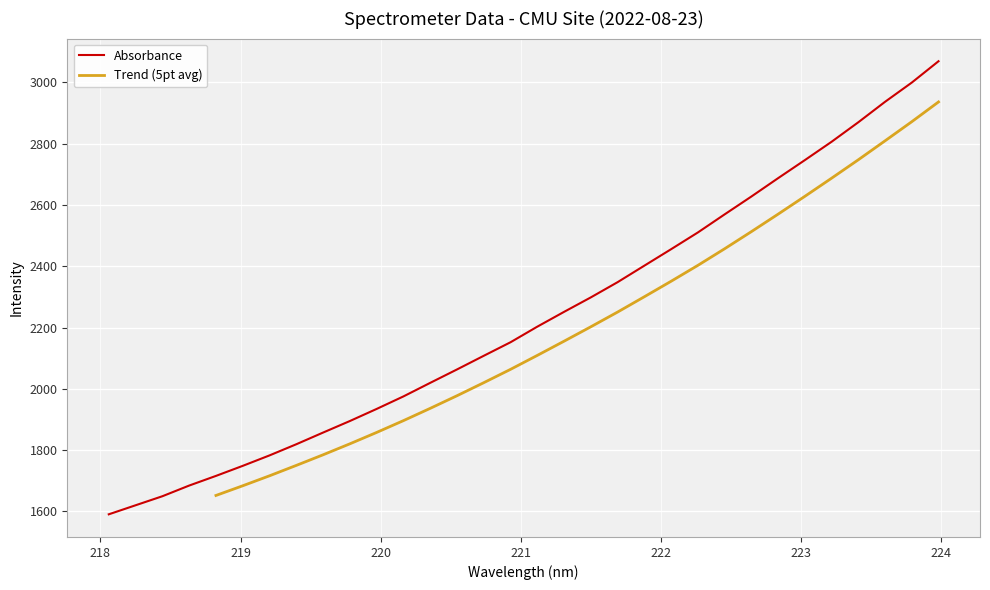

Which category has the lowest value across all series?

218.0596